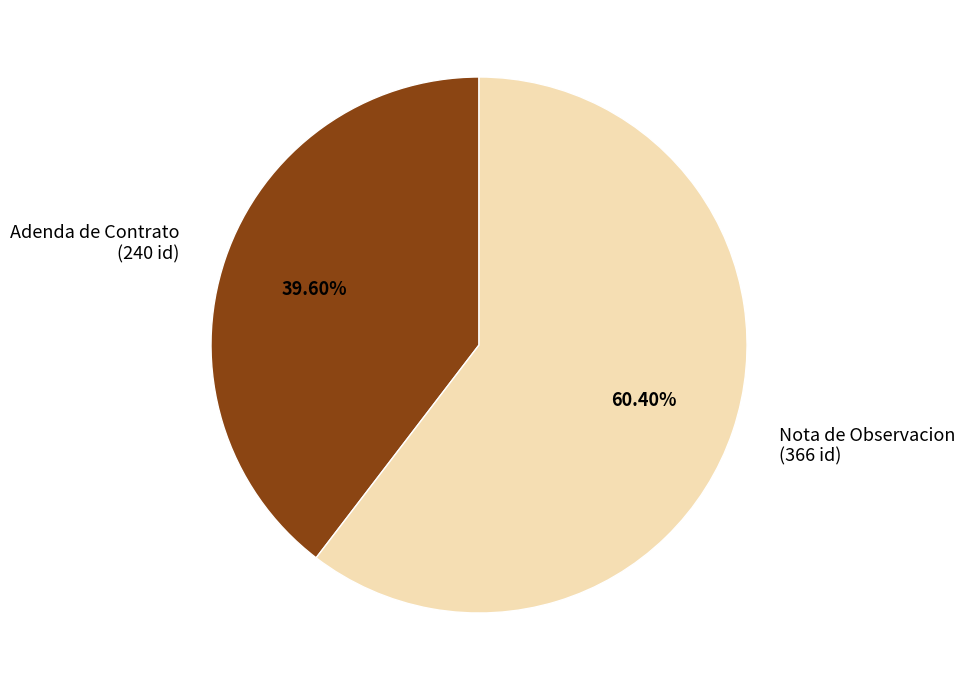

What percentage is the Nota de Observacion slice, to the nearest percent?

60%